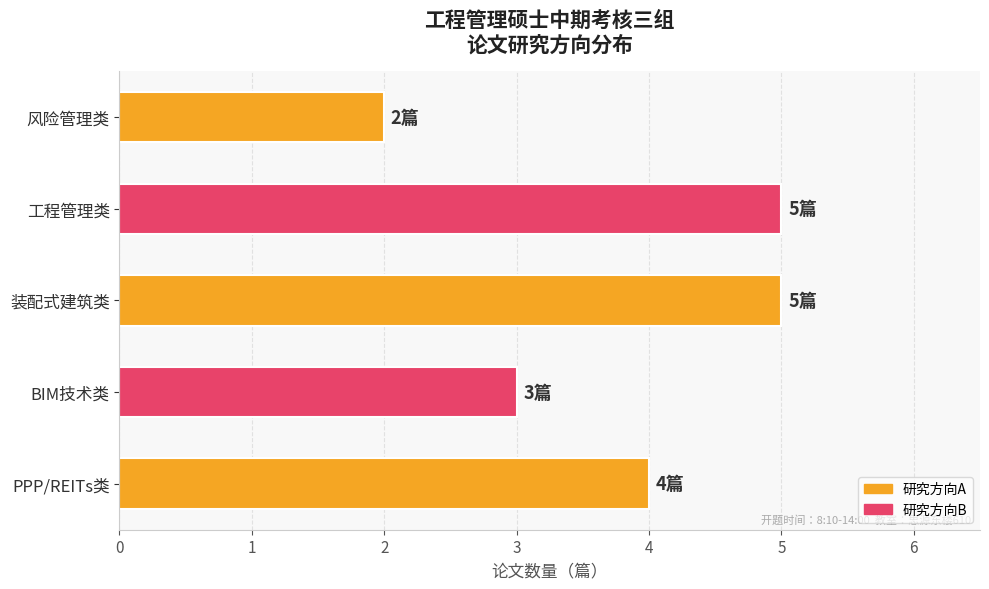

How many bars are there in total?

5